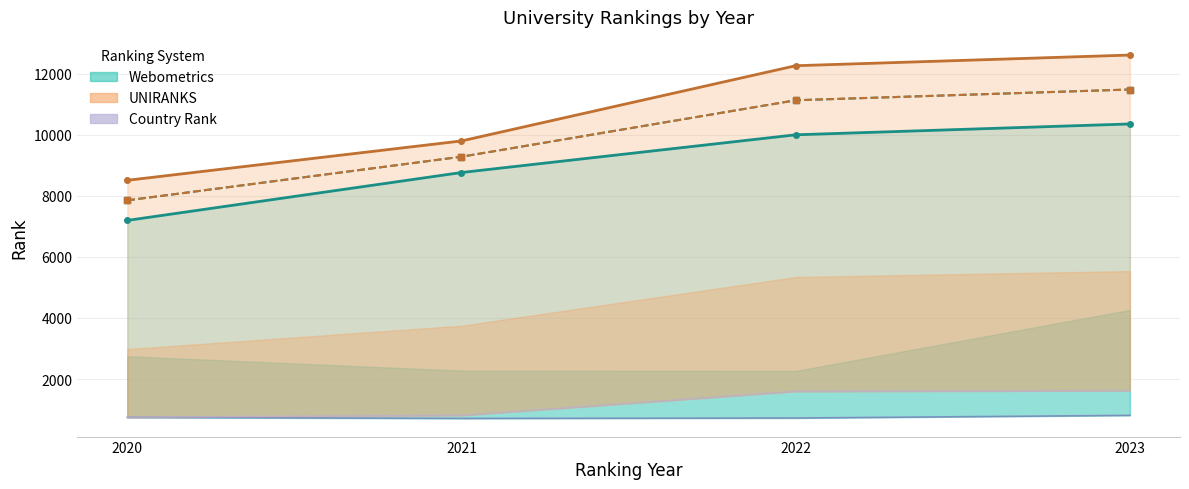

At which label does UNIRANKS country rank reach its minimum?

2020